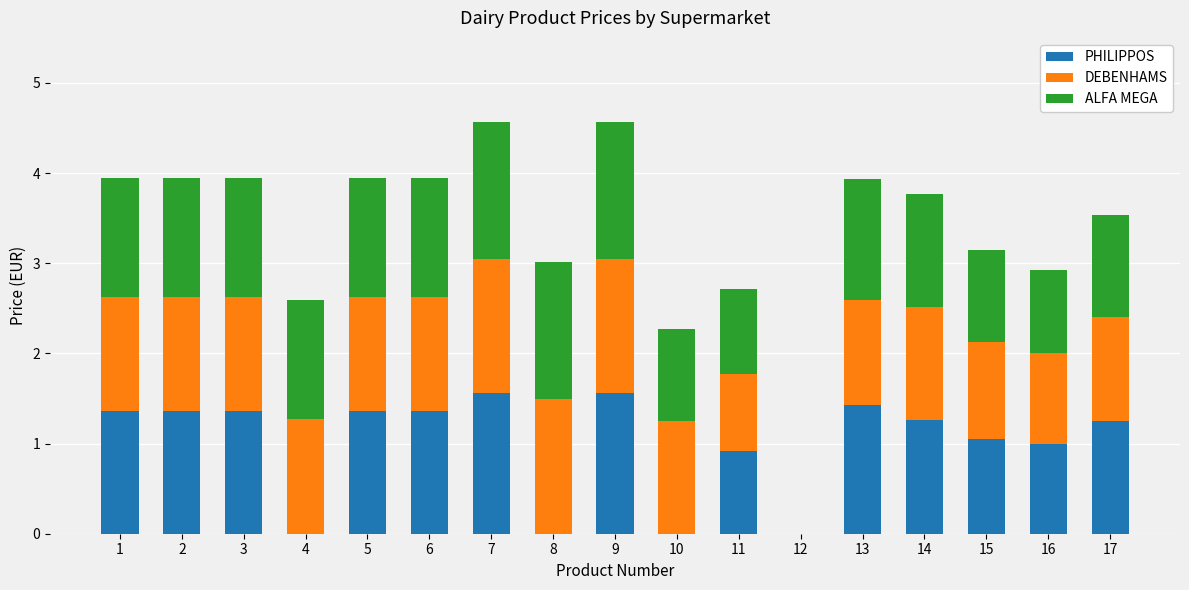

What is the sum of the PHILIPPOS values at 1 and 5?

2.7